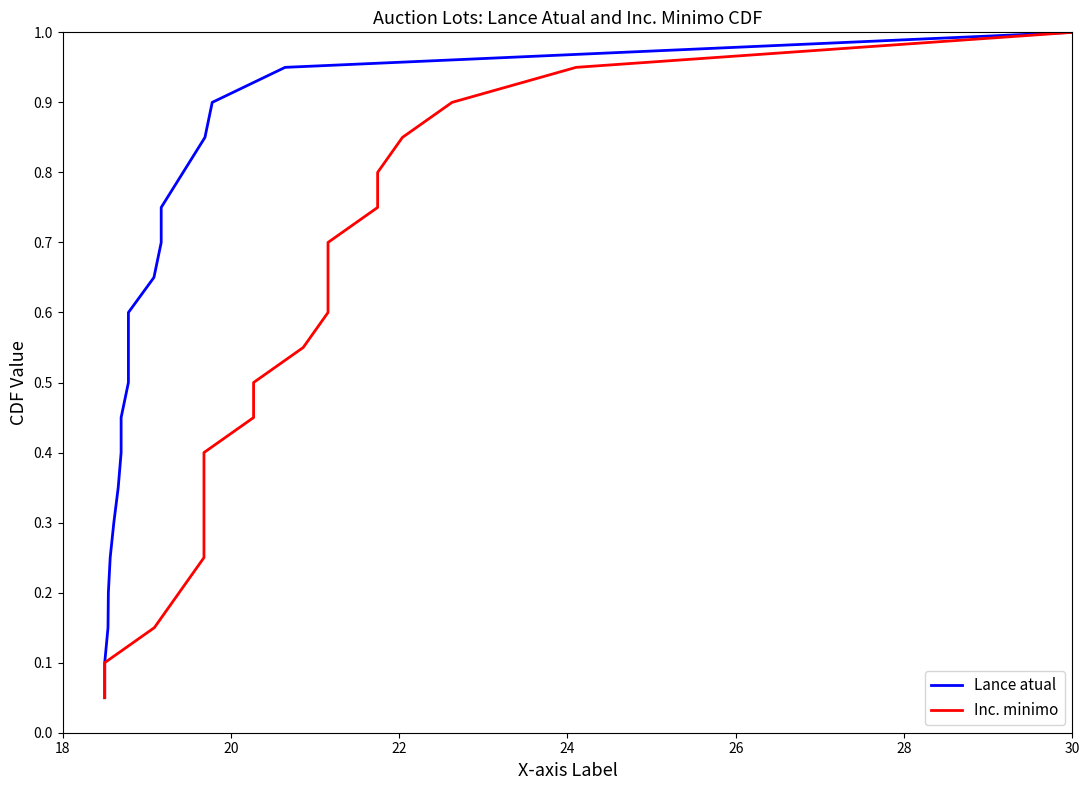

The Inc. minimo series shows 1.0 at 12. True or false?

False